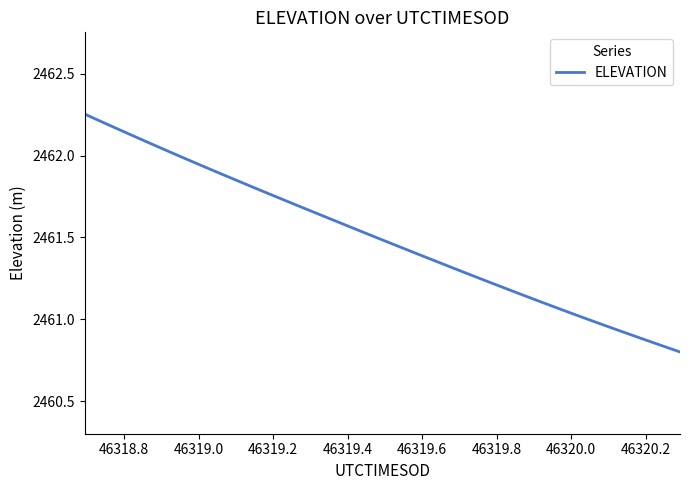

What is the difference between the maximum and minimum values?

1.5